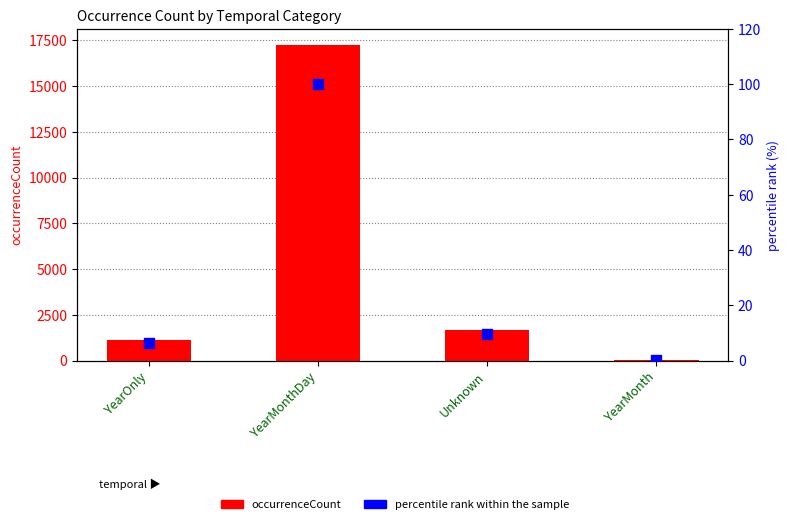

What are all the series names shown in the legend?

occurrenceCount, percentile rank within the sample